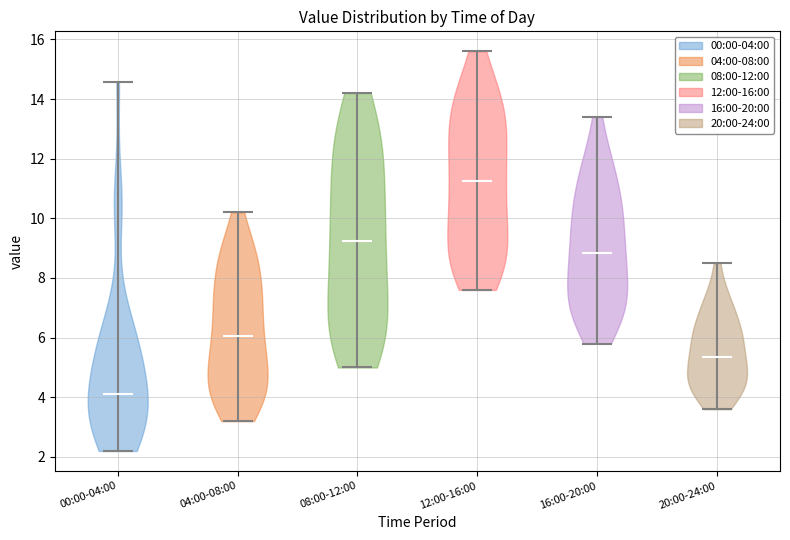

Reading left to right, read every violin against the y-axis: where its median line is, and the lowest and highest points it reaches. The values are not printed on the chart, so give them approximately, as read against the axis.

00:00-04:00: median line 4.2, lowest point 2.2, highest point 14.6
04:00-08:00: median line 6.0, lowest point 3.2, highest point 10.2
08:00-12:00: median line 9.2, lowest point 5.0, highest point 14.2
12:00-16:00: median line 11.2, lowest point 7.6, highest point 15.6
16:00-20:00: median line 8.8, lowest point 5.8, highest point 13.4
20:00-24:00: median line 5.4, lowest point 3.6, highest point 8.6